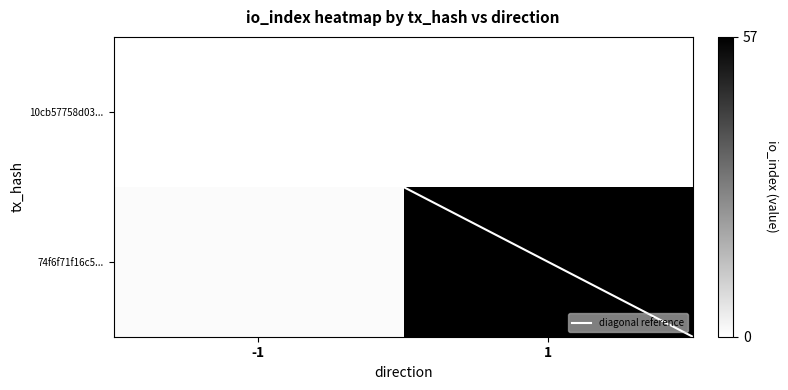

Rank the series at -1 from lowest to highest value.

10cb57758d034a2a818c44f5ca1fd7b166bf4eb..., 74f6f71f16c57fa6ba6b96525dd12c4cf47e48b...